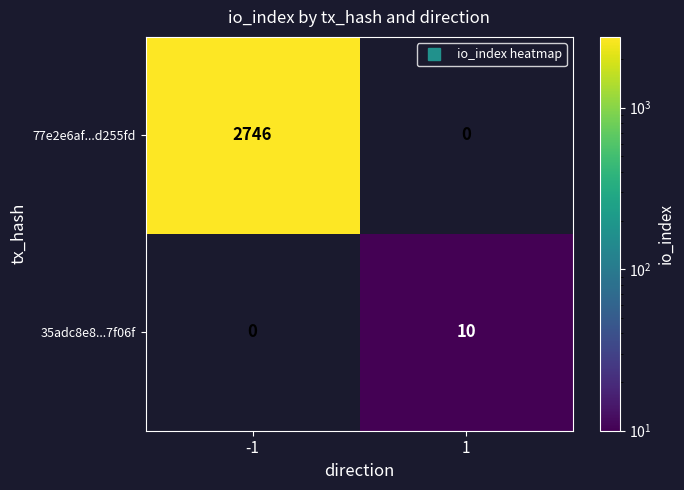

True or false: 35adc8e8...7f06f has a value of 17 at 1.

False